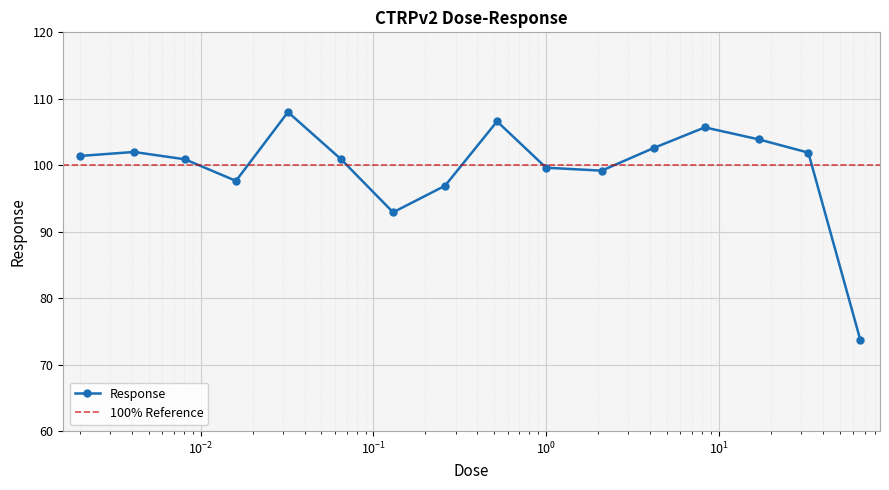

Between 0.016 and 0.002, which is larger?

0.002